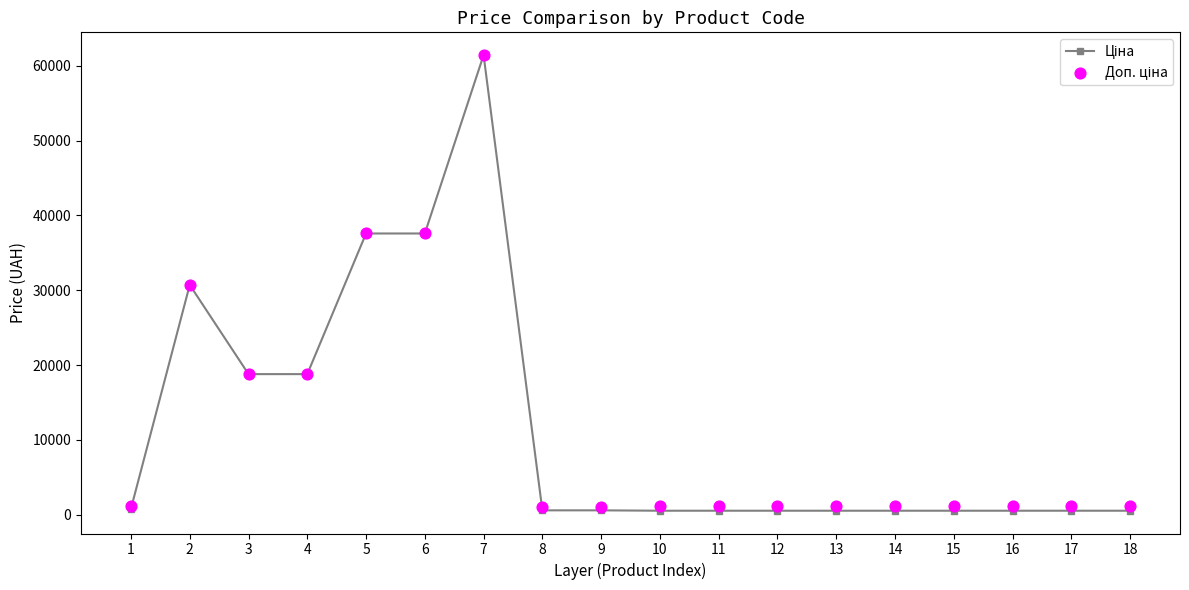

Which series reaches the maximum Y coordinate?

Ціна